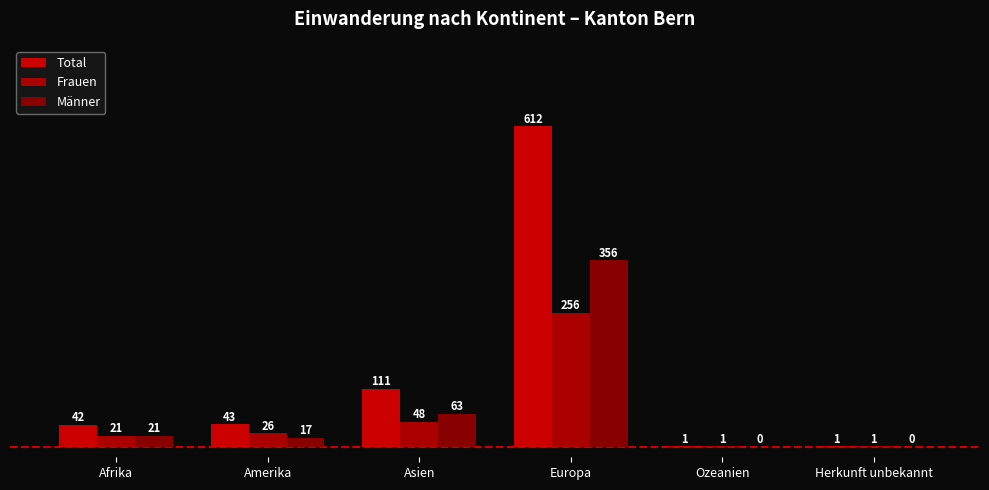

Are the bars horizontal?

No